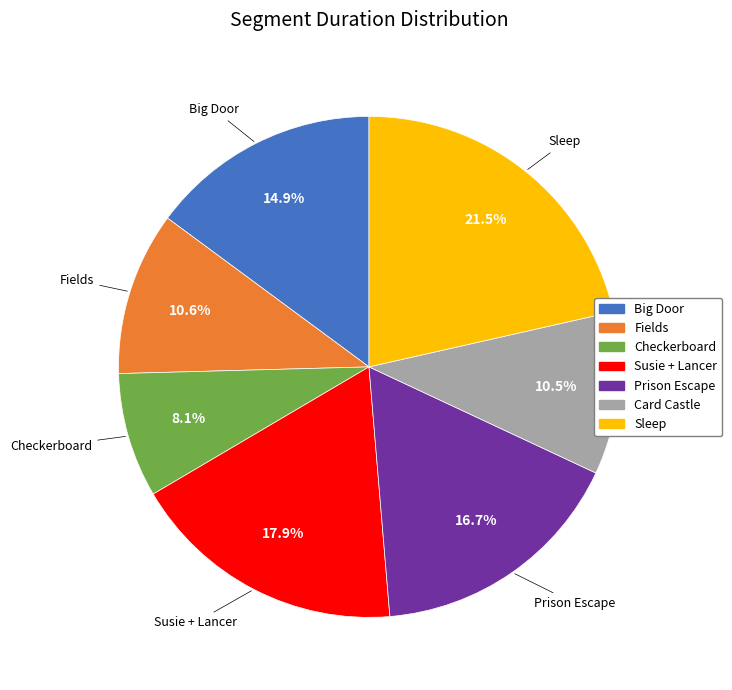

Is there a majority slice in this chart?

No